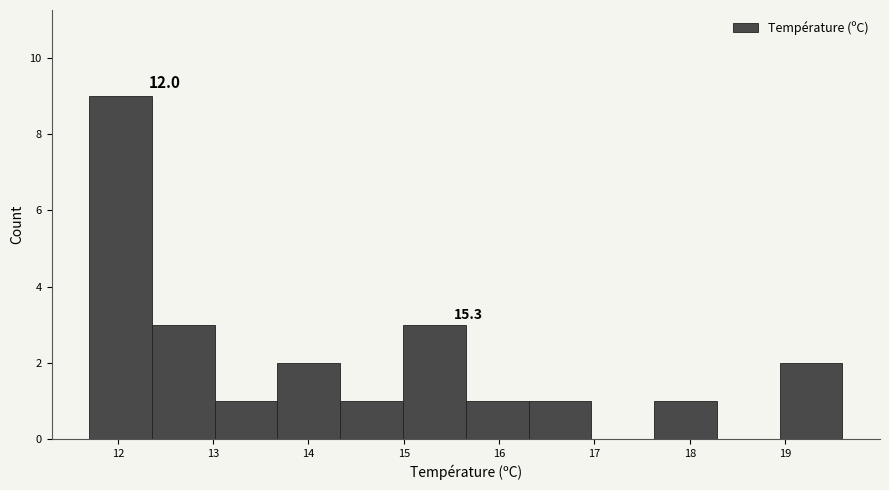

Which range on the x-axis has the tallest bar?

11.7 to 12.4